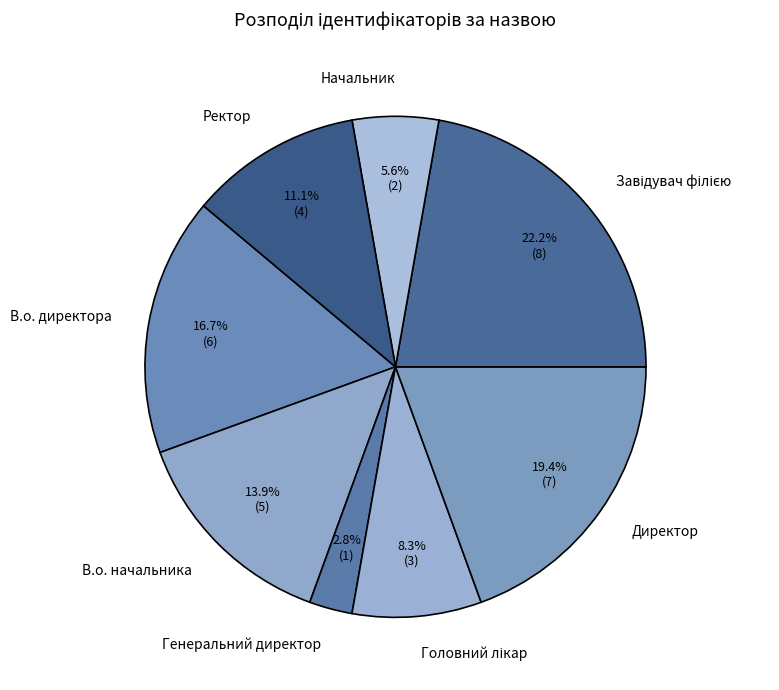

What percentage is NOT represented by Ректор?

88.9%